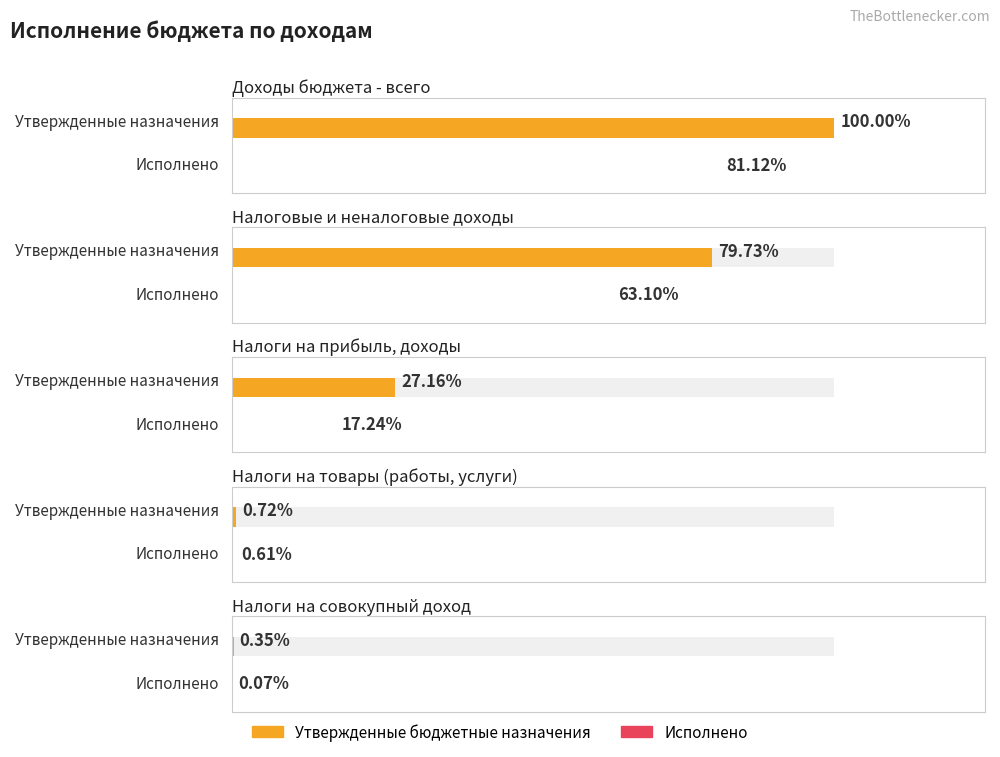

Rank the series at Налоговые и неналоговые доходы from lowest to highest value.

Исполнено, Утвержденные бюджетные назначения